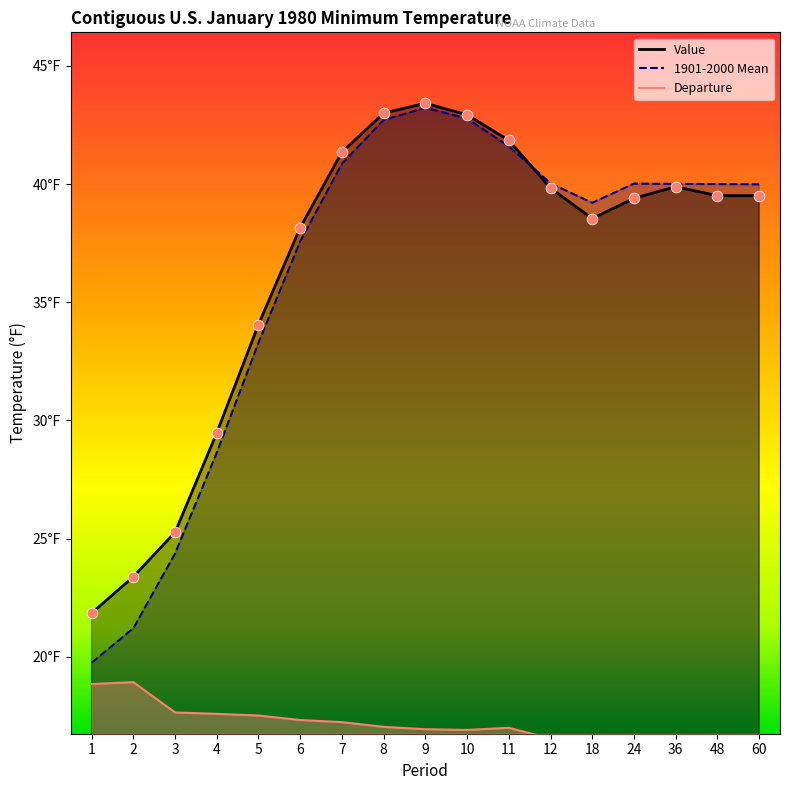

Which series contains the lowest Y value?

Departure